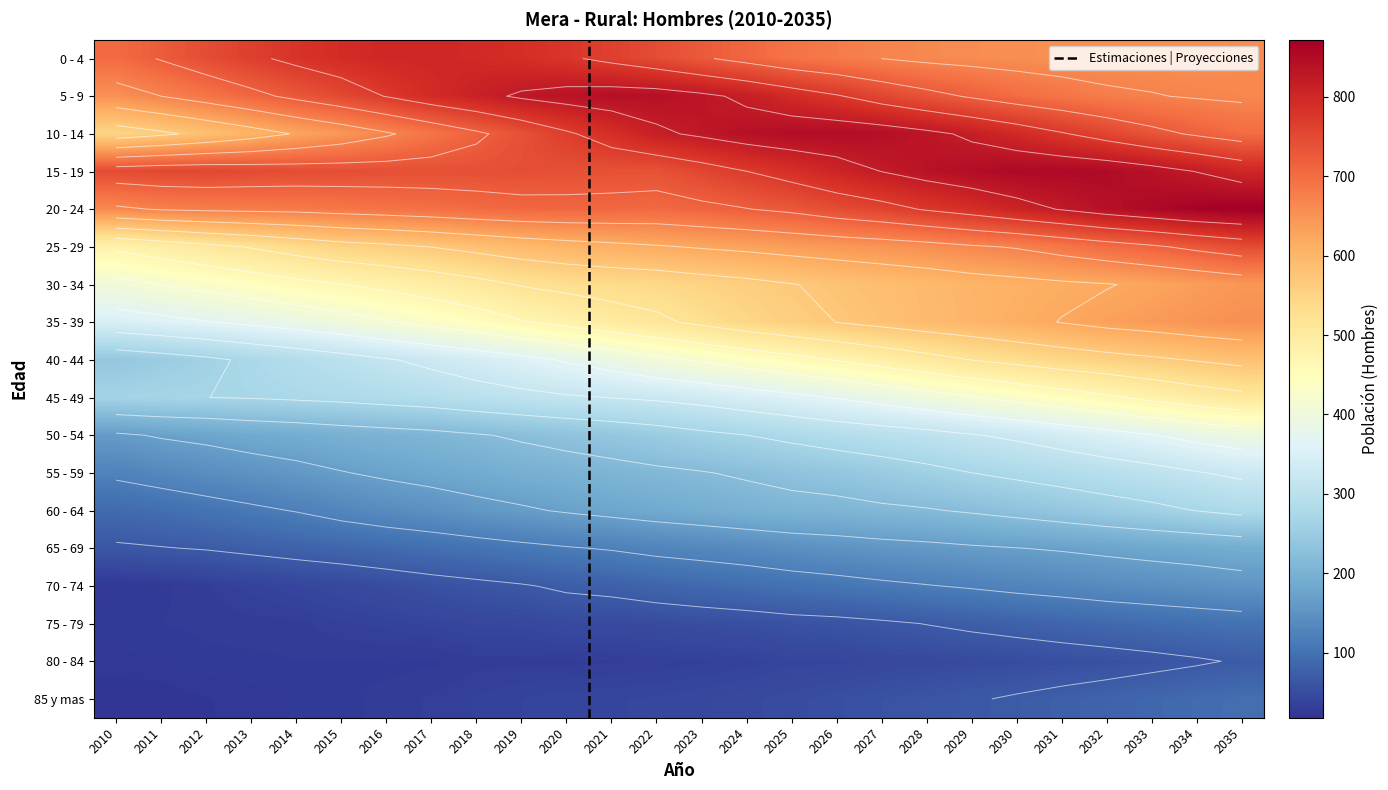

What is the average value of the 50 - 54 series?

263